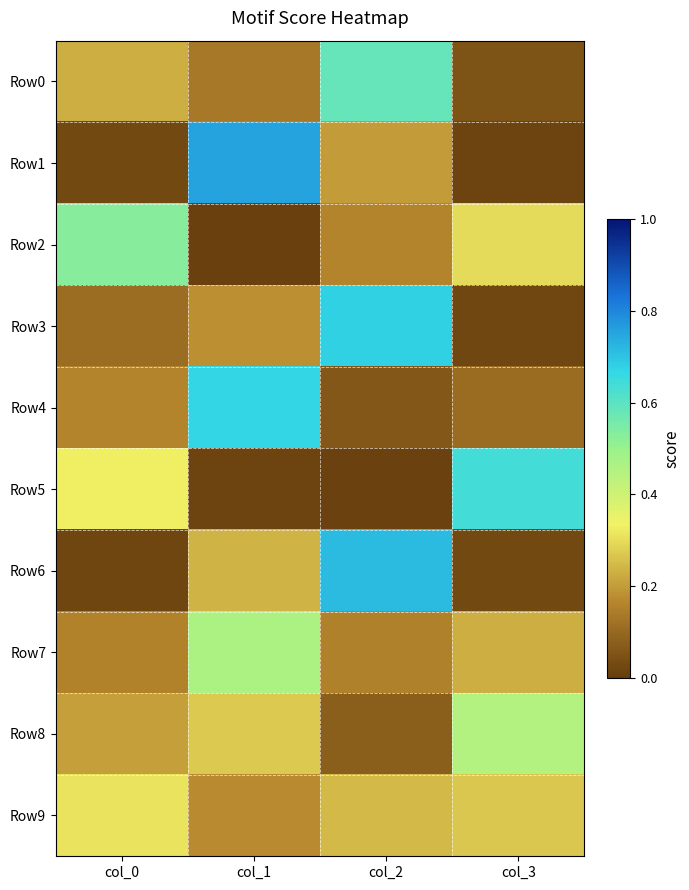

How many categories are shown in the chart?

4